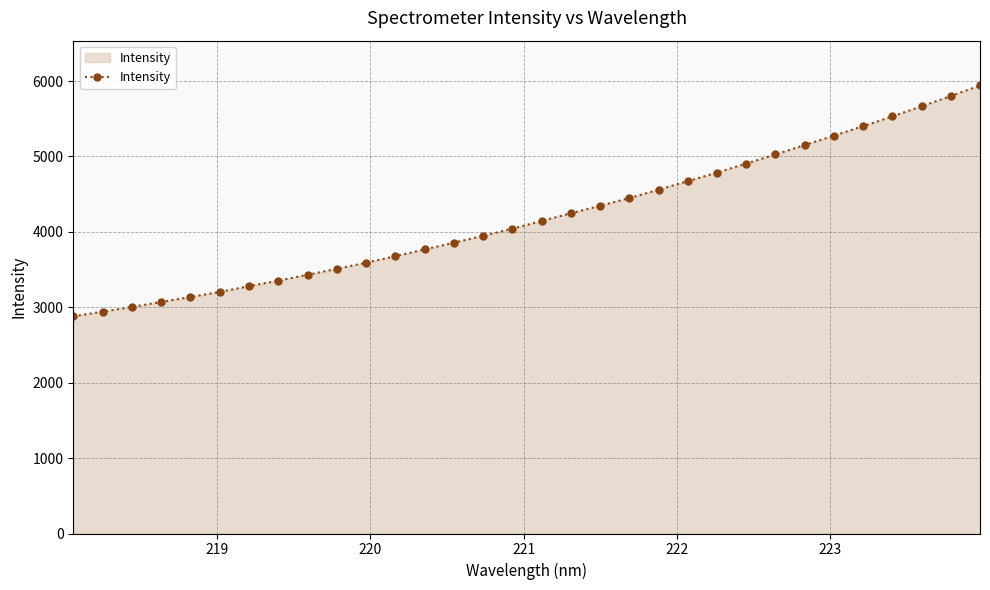

What is the sum of all values?

134595.2